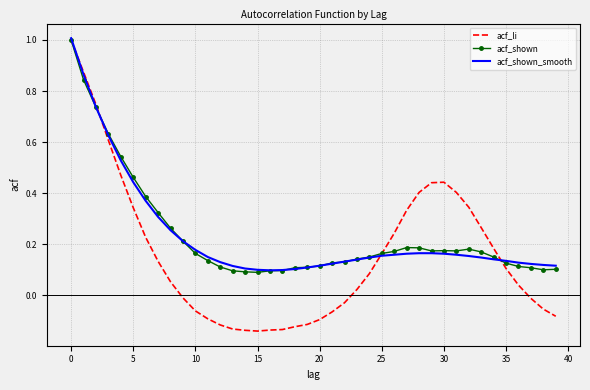

Which series has the largest range (max minus min)?

acf_li